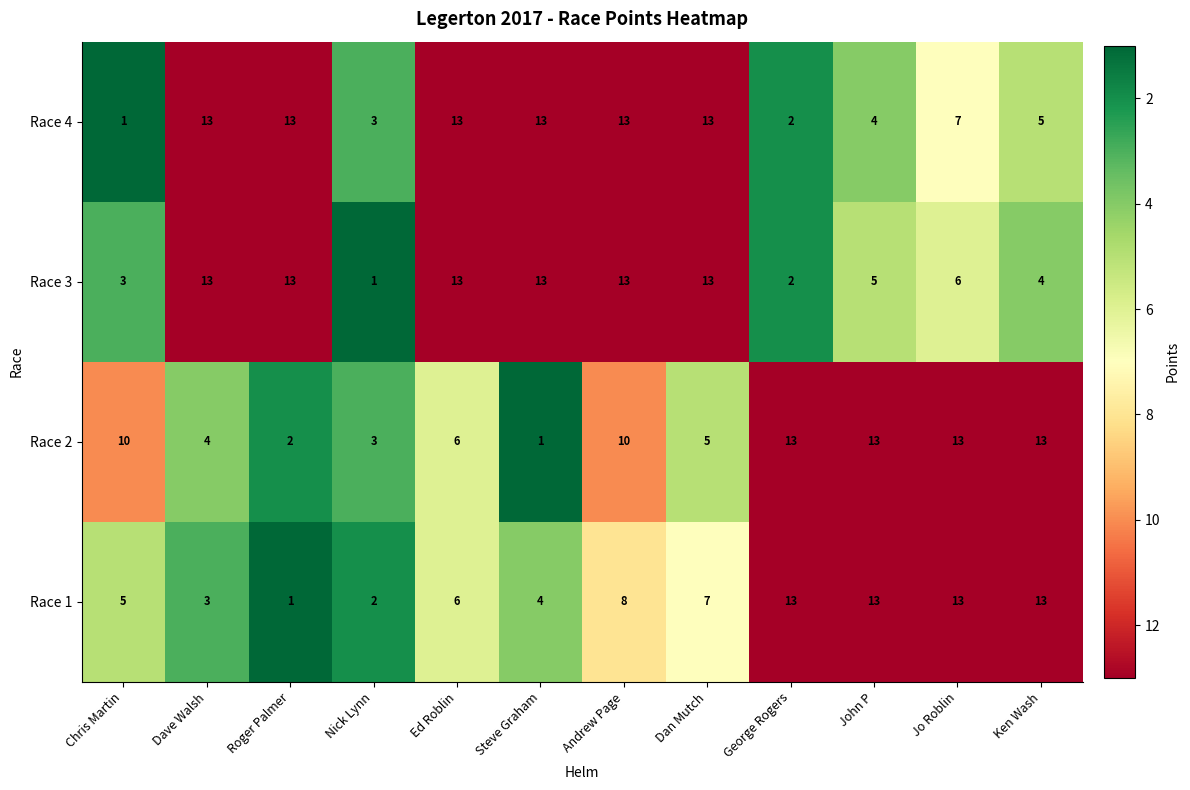

The Race 3 series shows 20 at Dave Walsh. True or false?

False